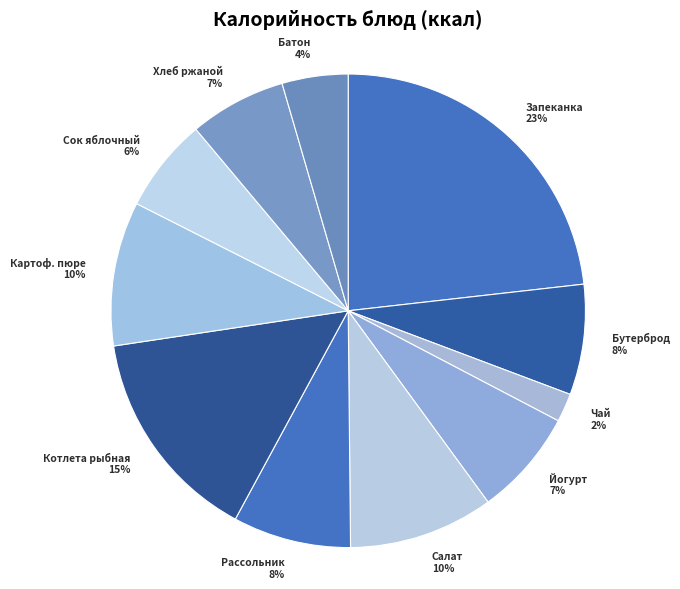

Which has a higher value, Чай or Йогурт?

Йогурт